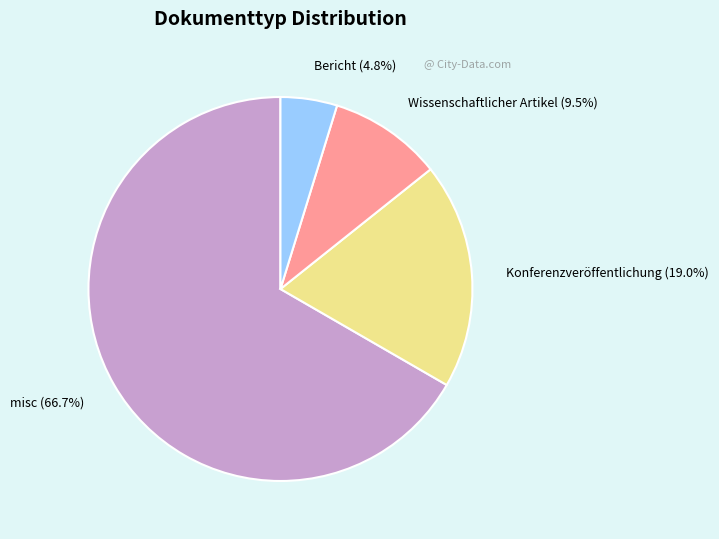

Does Bericht account for over 50% of the chart?

No